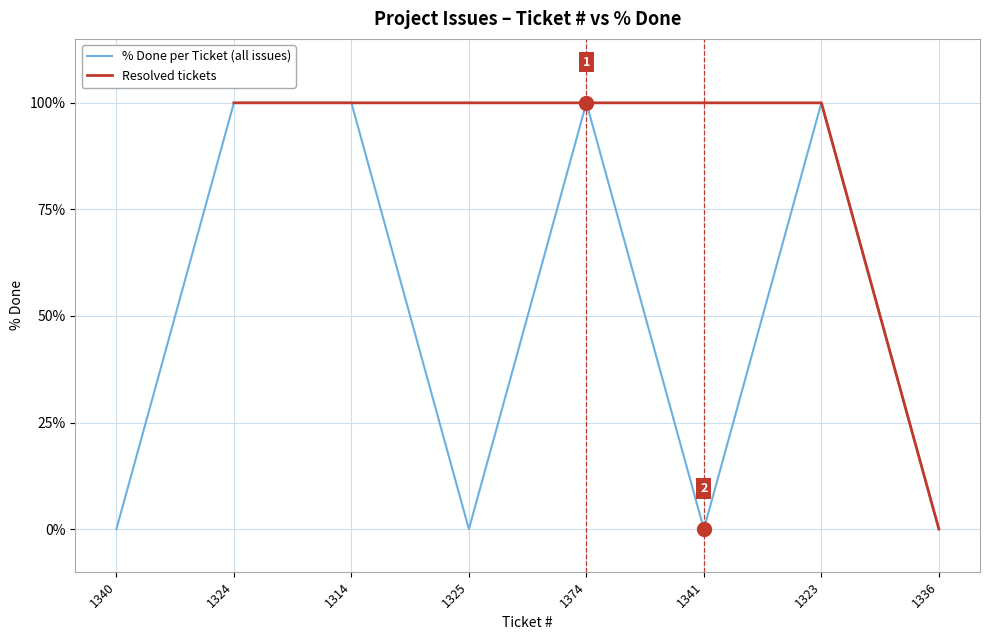

Between 1336 and 1324, which is larger?

1324